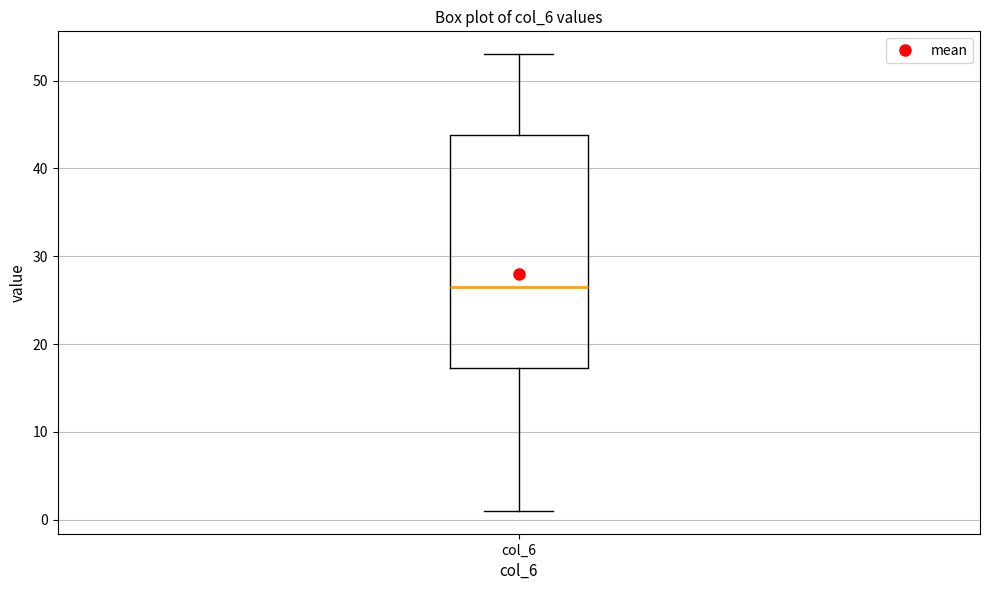

Transcribe this box plot: give where the median line is, the range the box spans, and where the two whiskers end, as read against the y-axis. The values are not printed on the chart, so give them approximately, as read against the axis.

median 27, box 17 to 44, whiskers 1 to 53